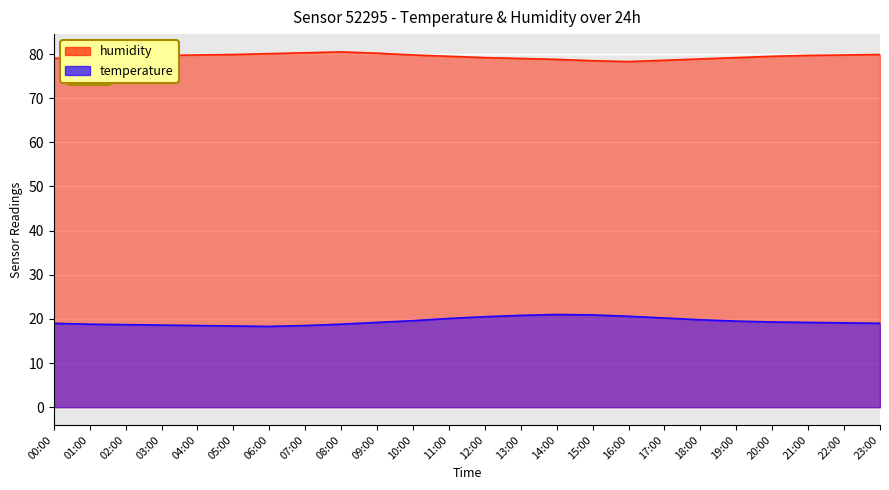

True or false: humidity_line and temperature_line intersect in this chart.

False